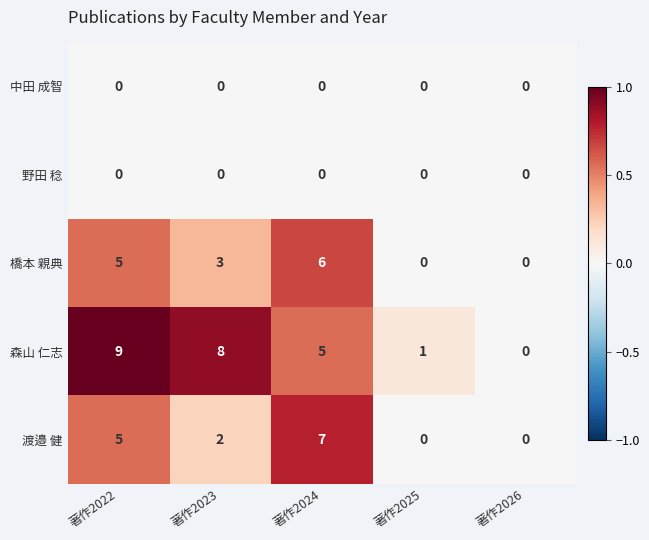

At which label does 橋本 親典 reach its peak?

著作2024